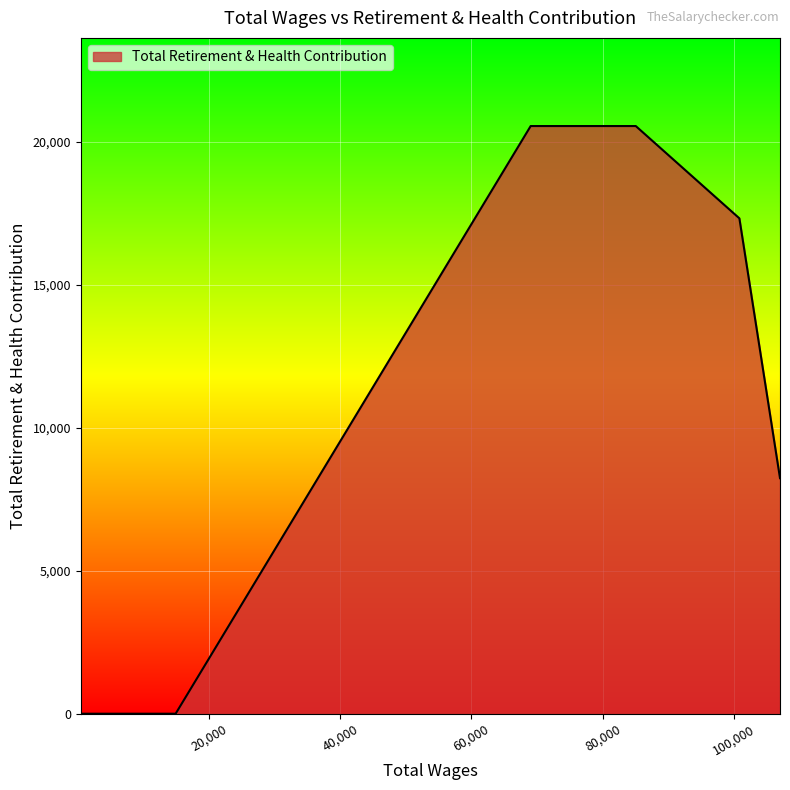

What is the greatest value displayed?

20551